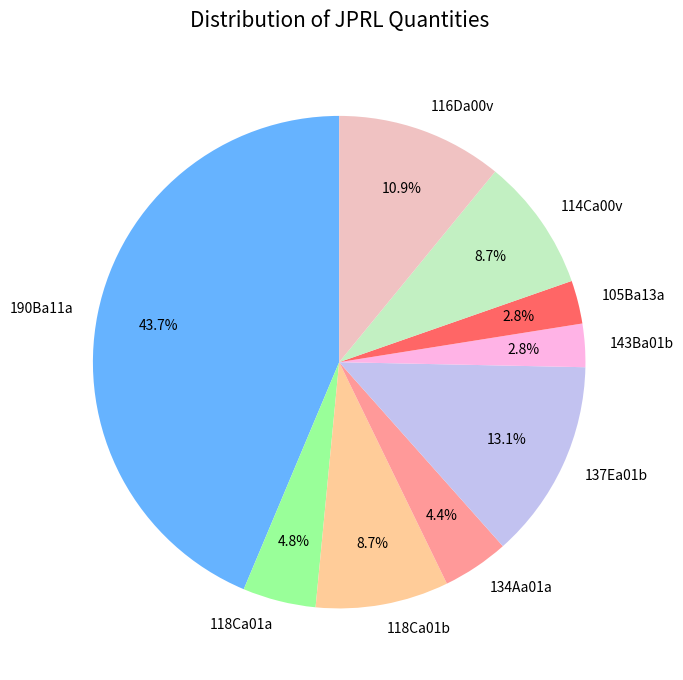

Is the sum of 143Ba01b and 114Ca00v greater than half?

No